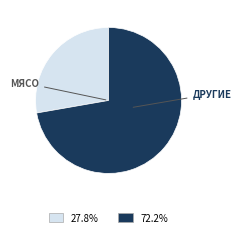

Does any single category account for the majority?

Yes